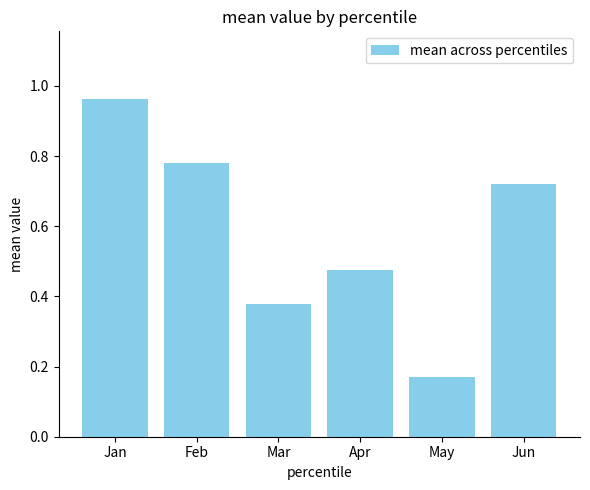

At which category does the chart reach its peak across all series?

Jan